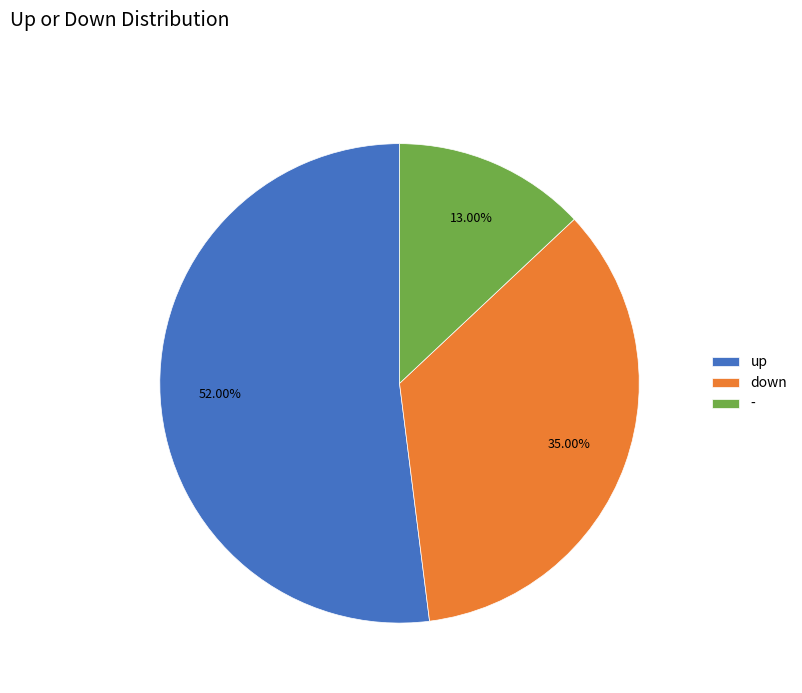

To the nearest percent, what is the average slice percentage?

33%